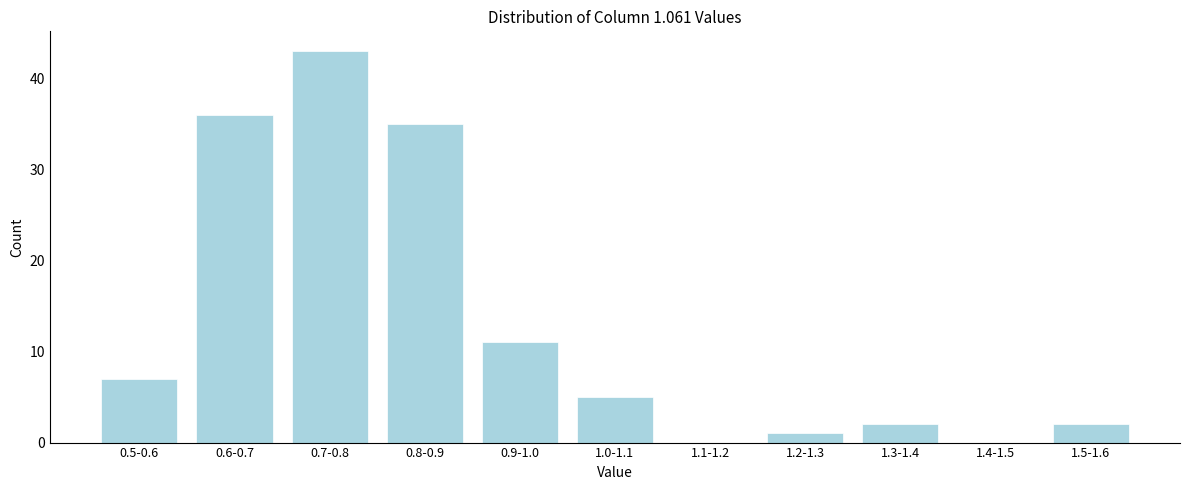

Reading left to right, extract all data points from this chart.

0.5-0.6=7	0.6-0.7=36	0.7-0.8=43	0.8-0.9=35	0.9-1.0=11	1.0-1.1=5	1.1-1.2=0	1.2-1.3=1	1.3-1.4=2	1.4-1.5=0	1.5-1.6=2